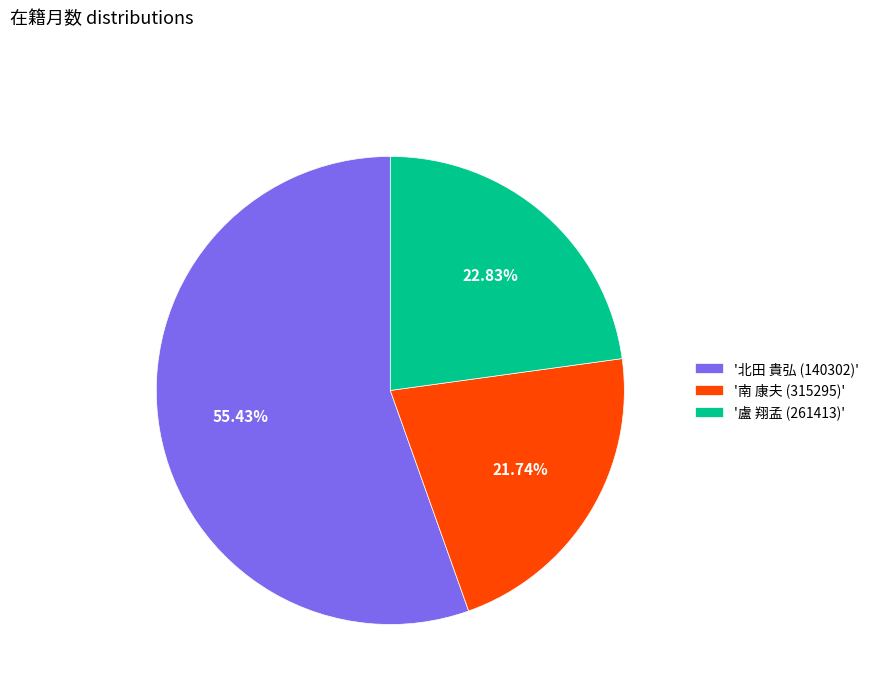

What is the majority slice?

'北田 貴弘 (140302)'